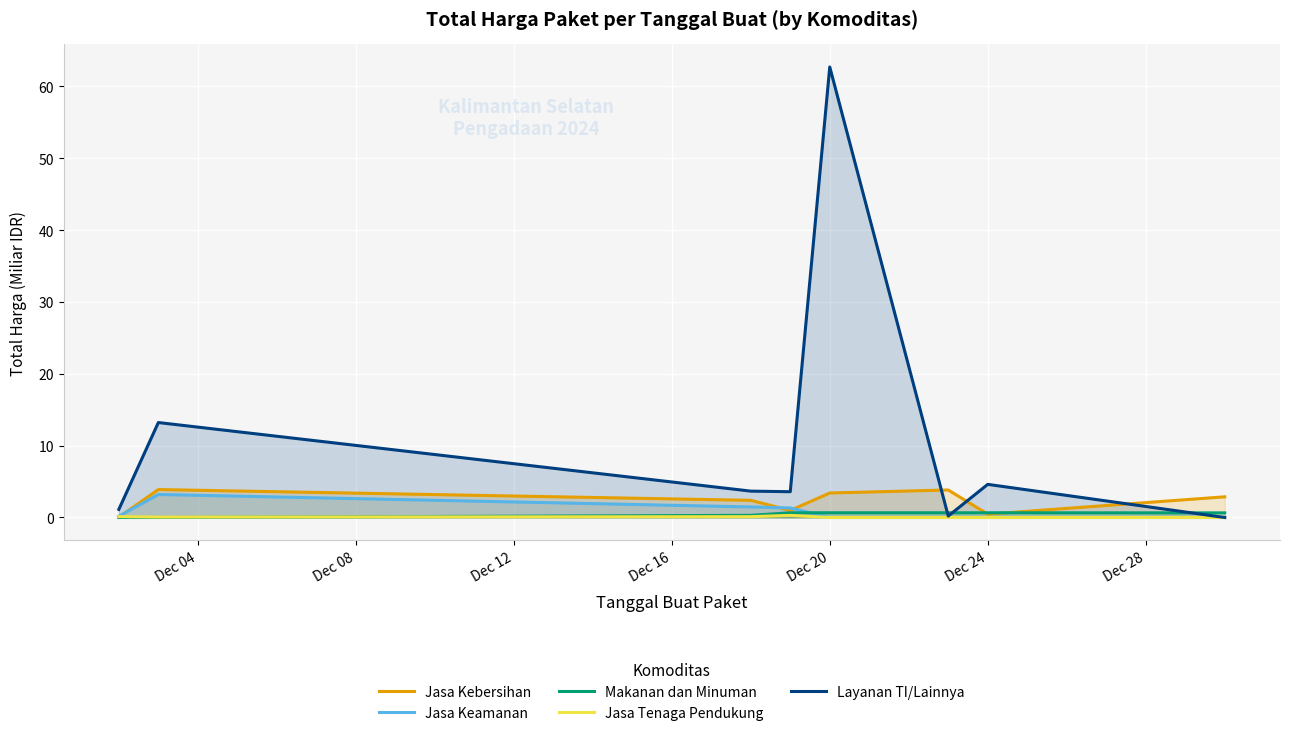

Which series has the largest total across all categories?

Layanan TI/Lainnya